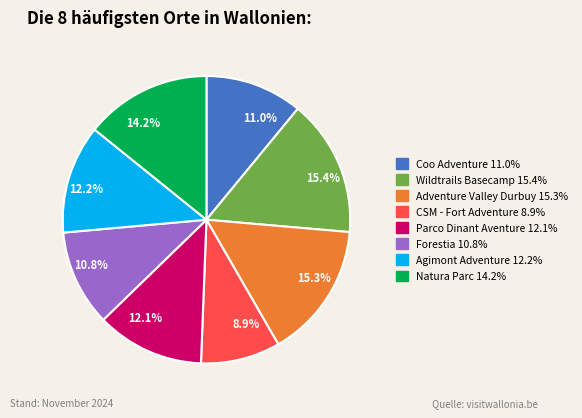

Does any single category account for the majority?

No